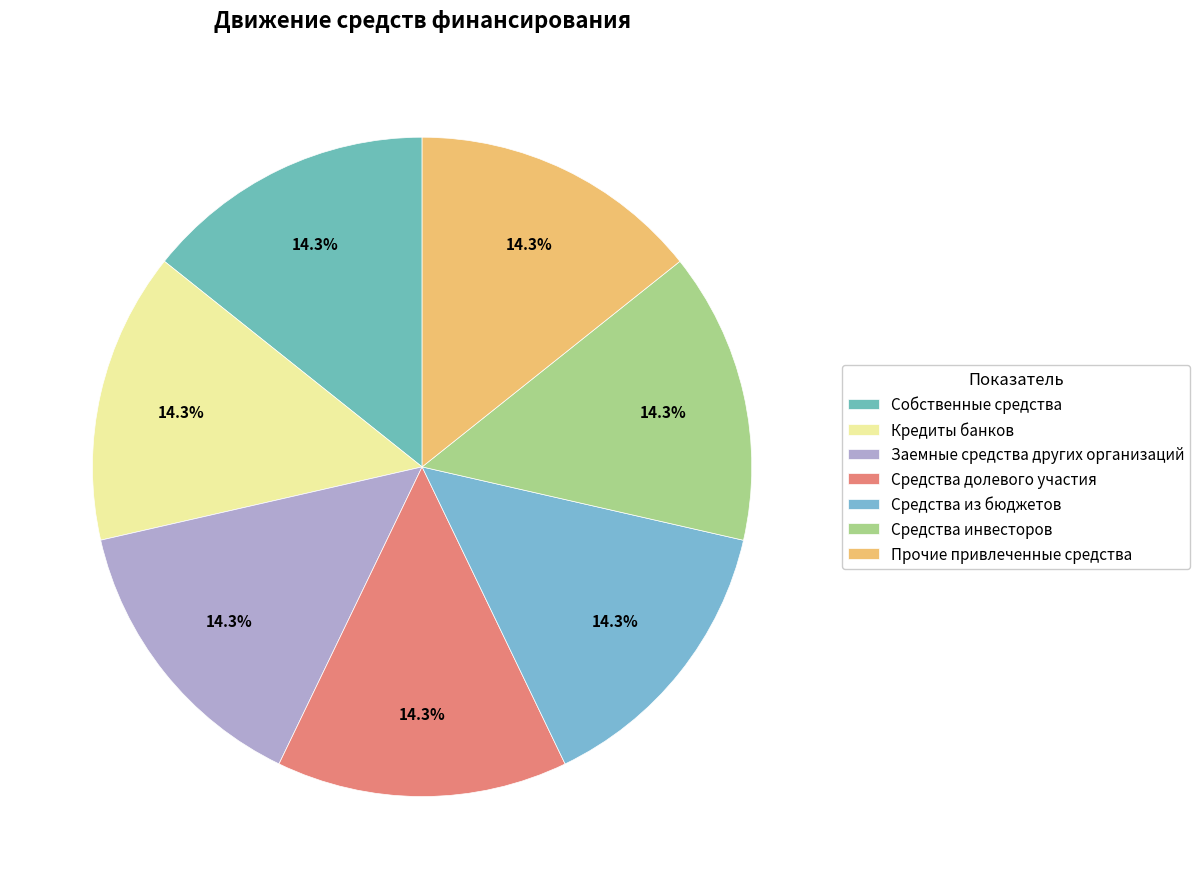

To the nearest percent, what portion does Средства из бюджетов represent?

14%